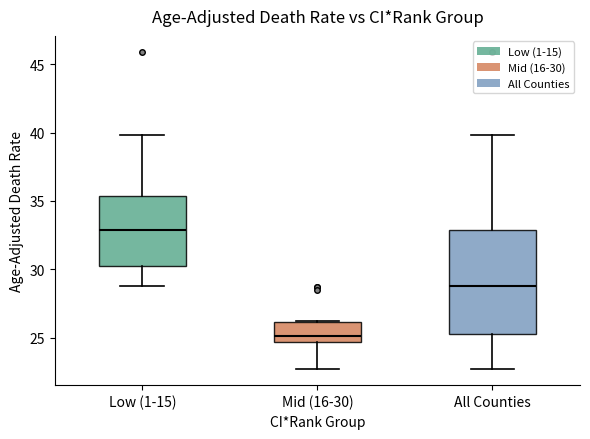

Reading left to right, transcribe this box plot: for each box, give where its median line is, the range the box spans, and where its two whiskers end, as read against the y-axis. The values are not printed on the chart, so give them approximately, as read against the axis.

Low (1-15): median 33.0, box 30.5 to 35.5, whiskers 29.0 to 40.0
Mid (16-30): median 25.0, box 24.5 to 26.0, whiskers 22.5 to 26.0
All Counties: median 29.0, box 25.5 to 33.0, whiskers 22.5 to 40.0